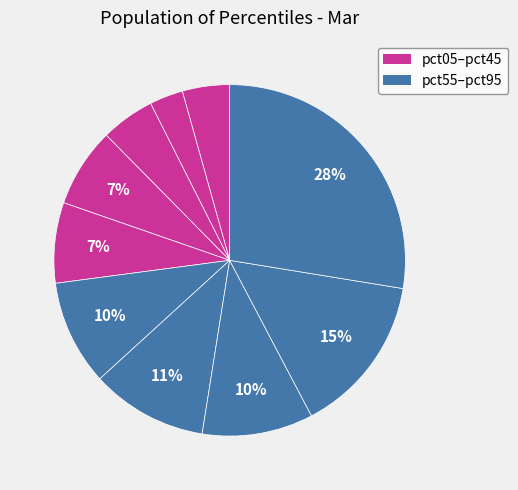

What is the smallest slice in the pie chart?

pct15